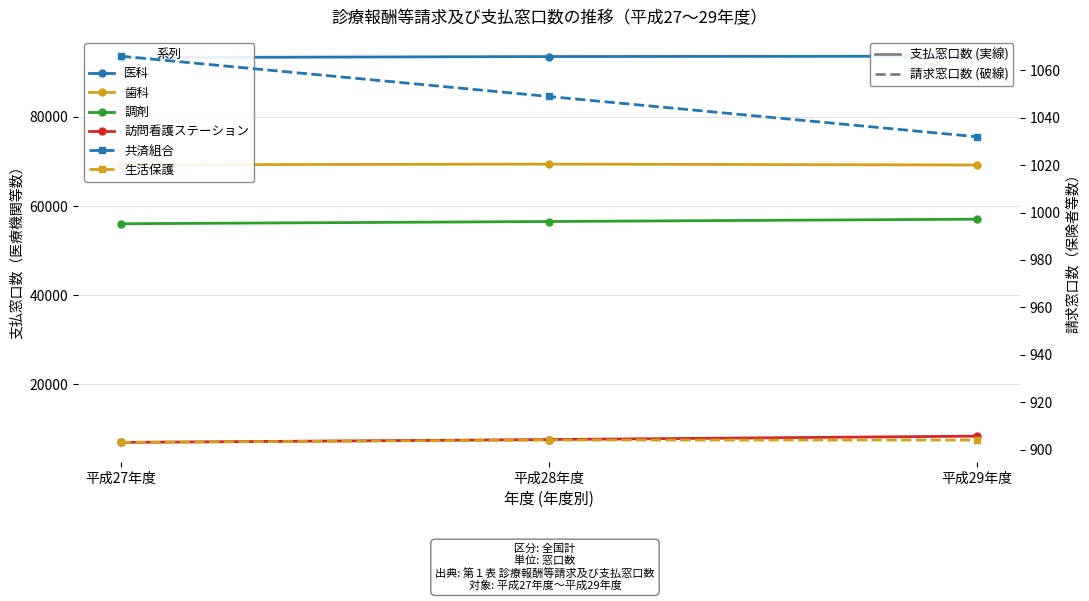

Between 平成29年度 and 平成28年度, which is larger?

平成29年度